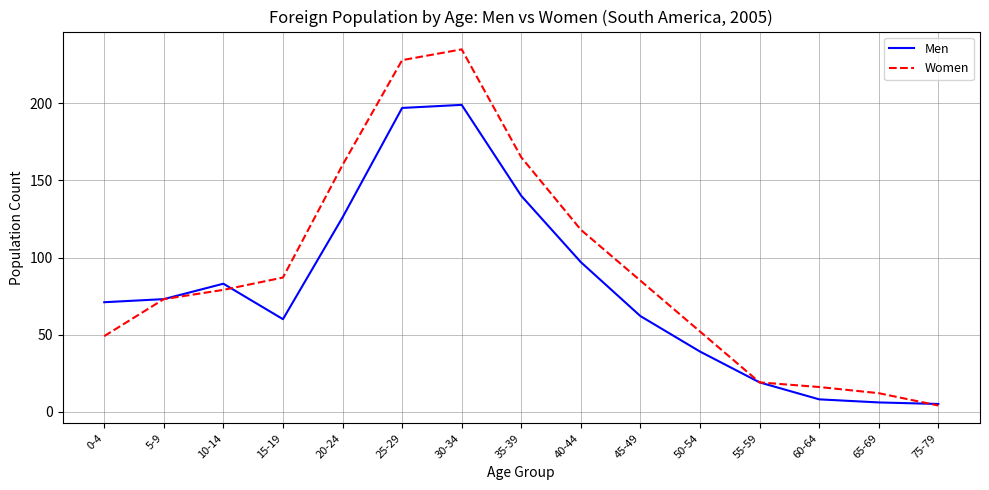

Which series has the largest range (max minus min)?

Women